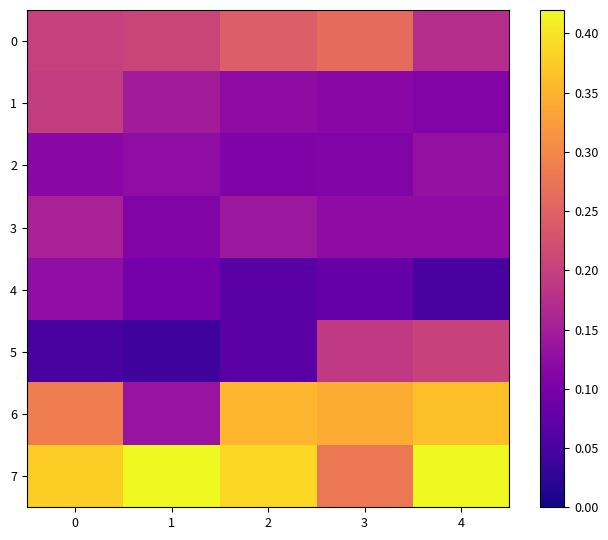

List the series in order of their peak value, lowest first.

4, 2, 3, 1, 5, 0, 6, 7